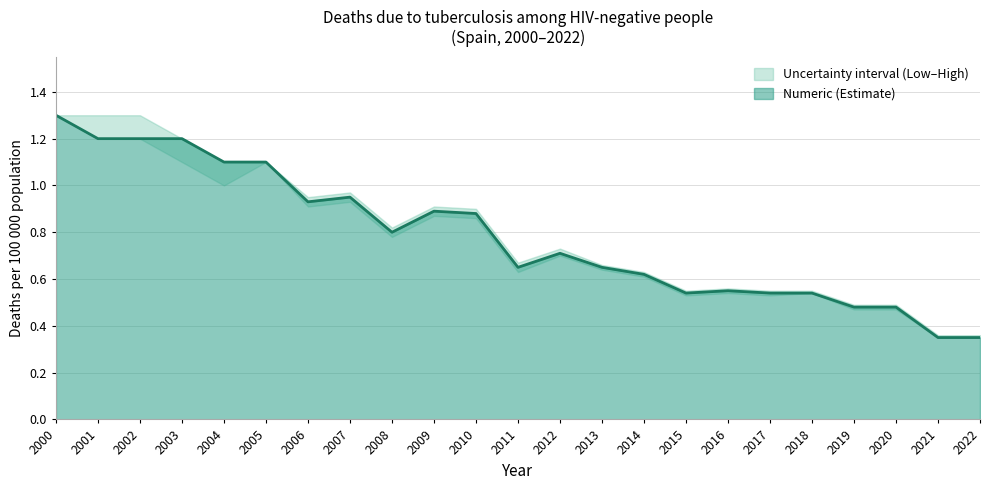

What is the approximate value of Numeric at 2019?

0.5